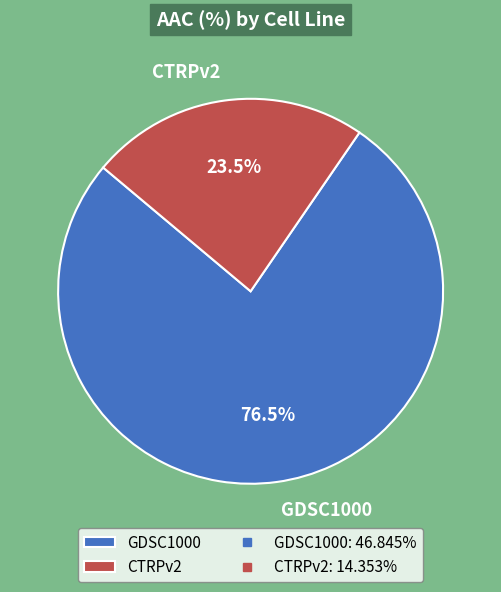

What is the ratio of the value at CTRPv2 to the value at GDSC1000?

0.3